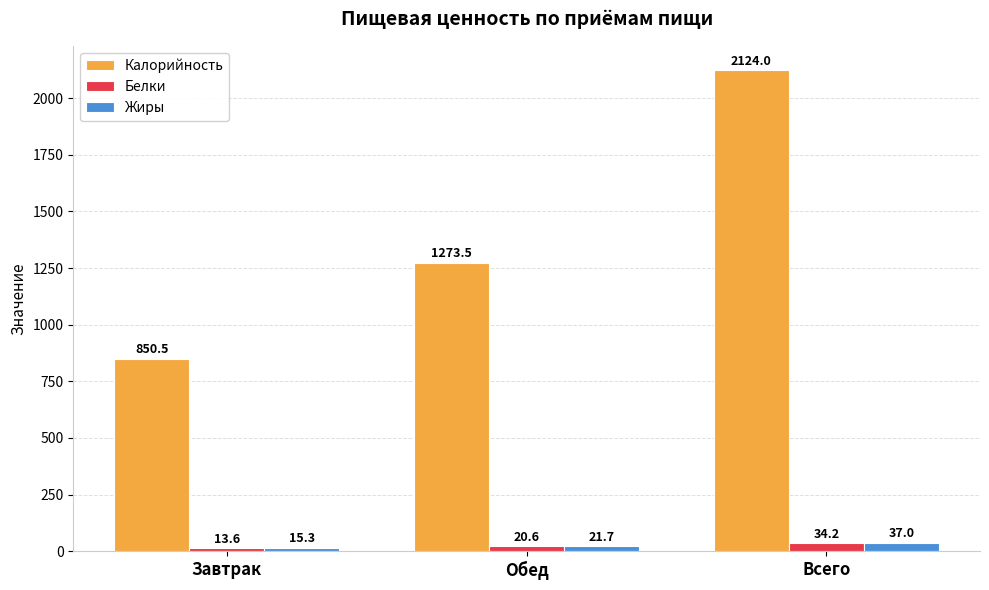

Reading left to right, extract all data points from this chart.

Калорийность: 850.5	1273.5	2124.0
Белки: 13.6	20.6	34.2
Жиры: 15.3	21.7	37.0